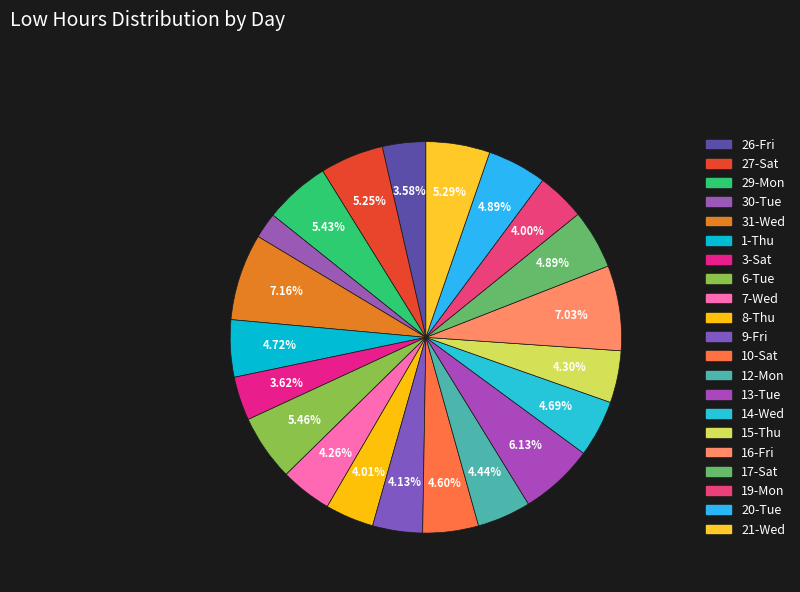

The 10-Sat slice represents 5% of the pie. True or false?

True